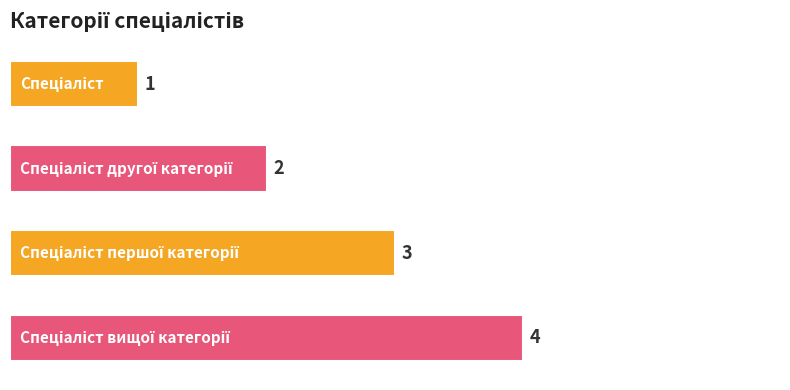

What is the value of the 1st bar from the top?

1